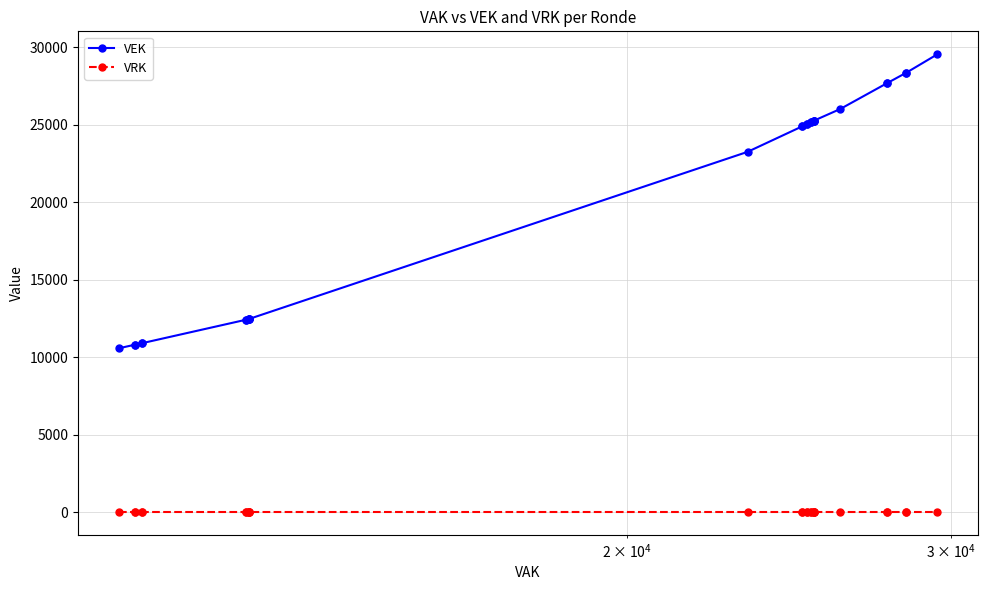

What is the maximum value shown in the chart?

29550